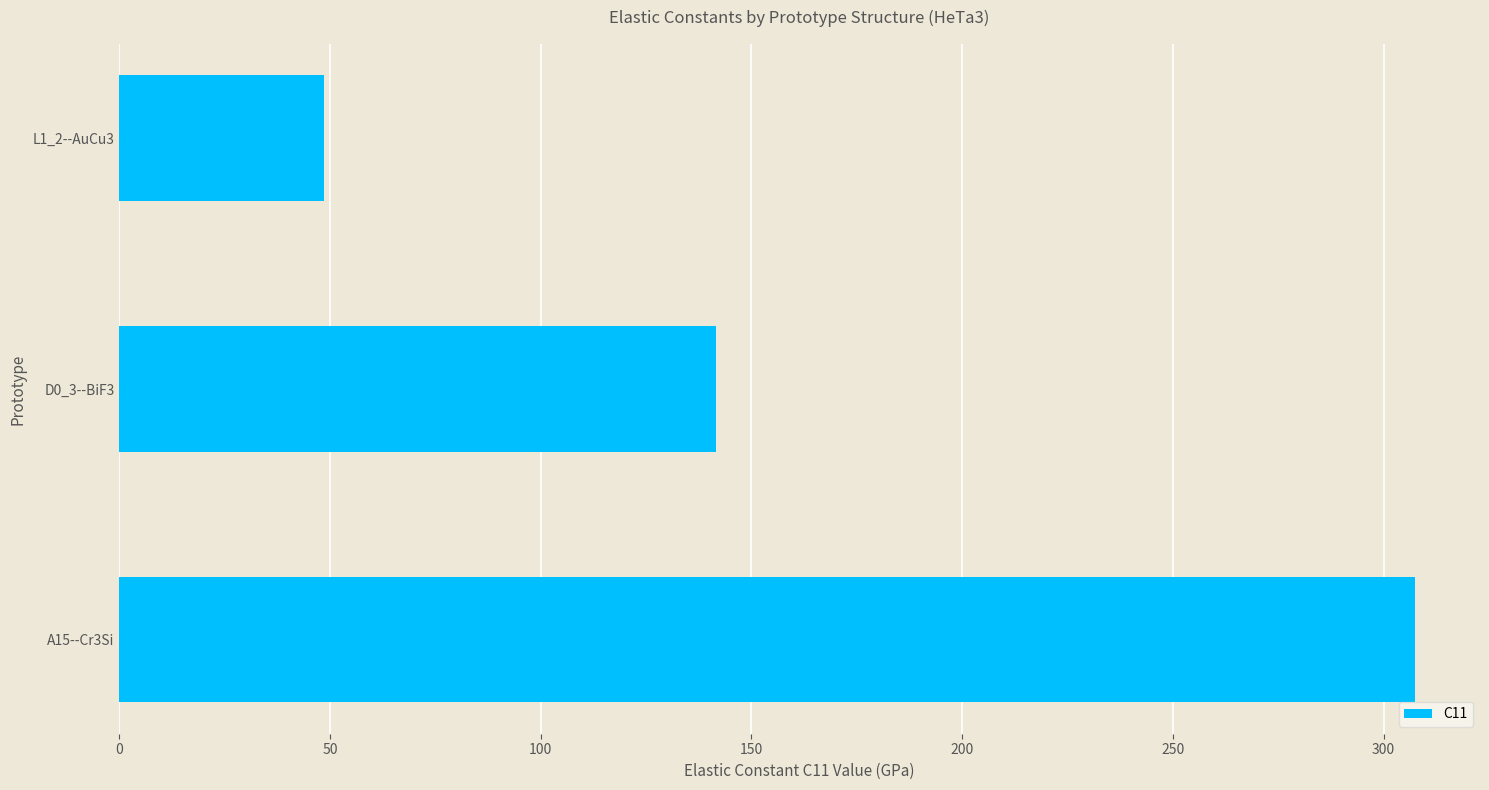

What is the sum of the values at A15--Cr3Si and L1_2--AuCu3?

356.0